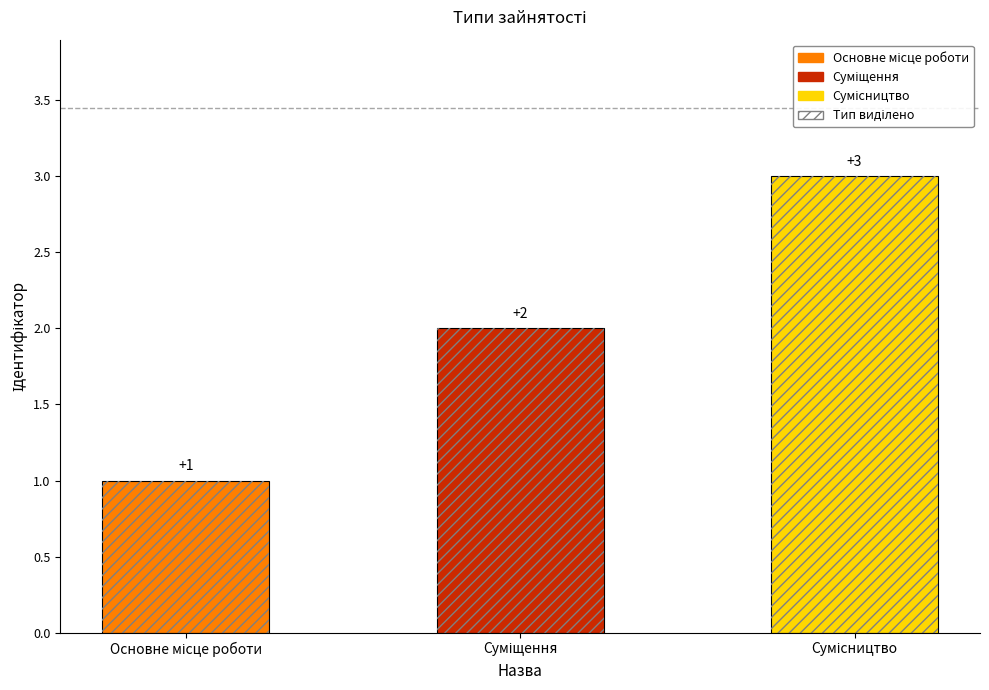

What is the value of the 2nd bar from the left?

2